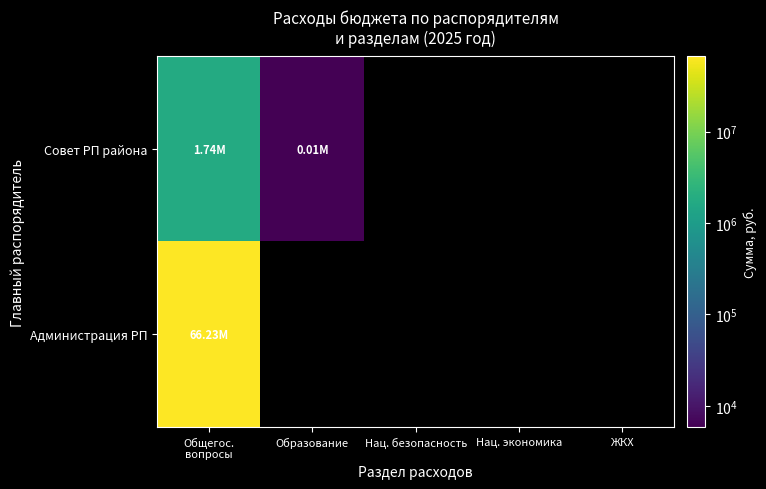

How many series are shown in this chart?

2